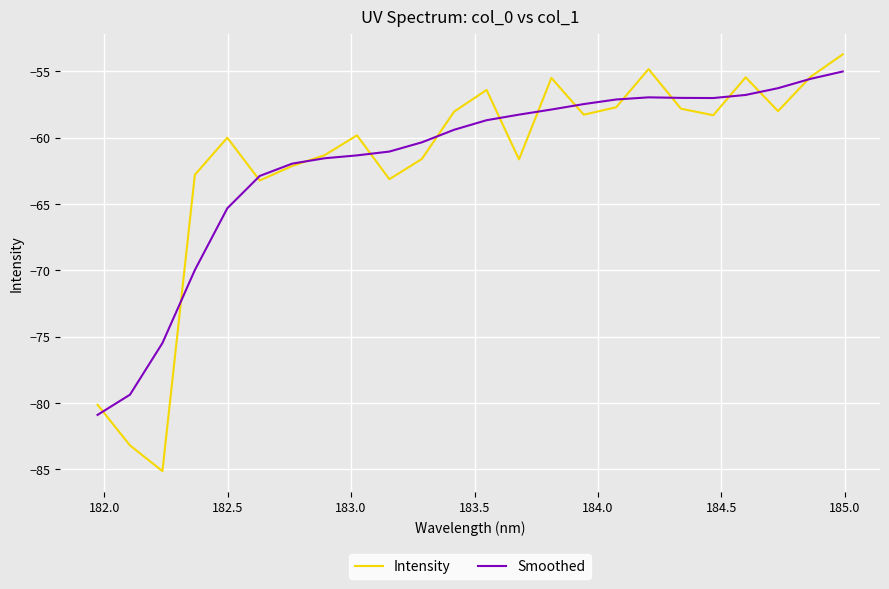

What is the highest value of the Smoothed series?

-55.0